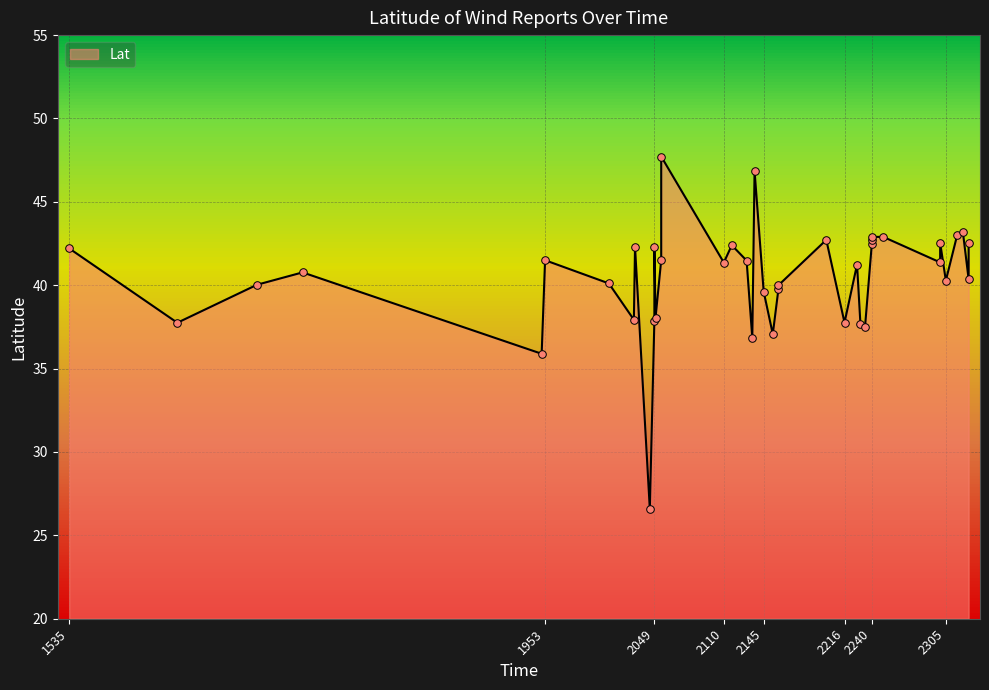

Approximately how many times larger is the value at 2049 compared to 1740?

1.0